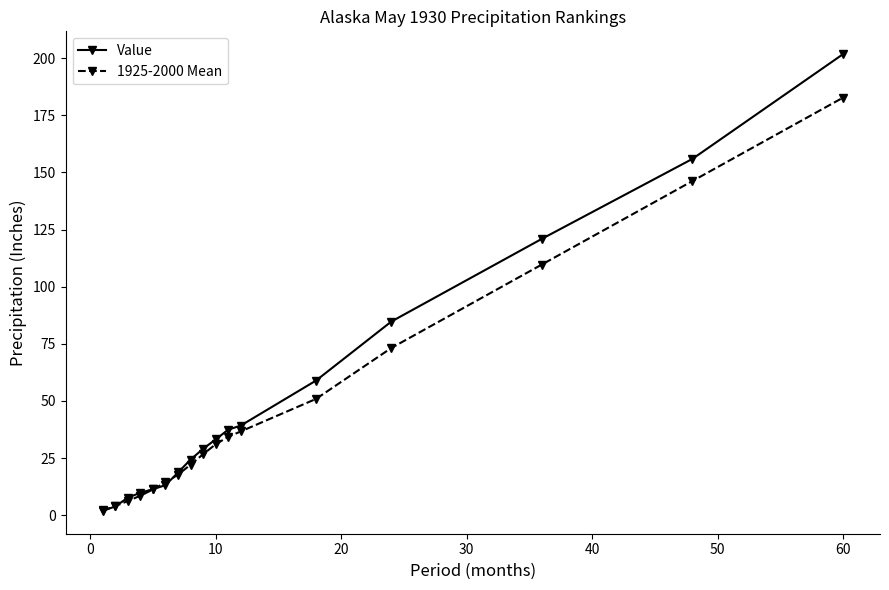

What is the average value of the 1925-2000 Mean series?

45.8